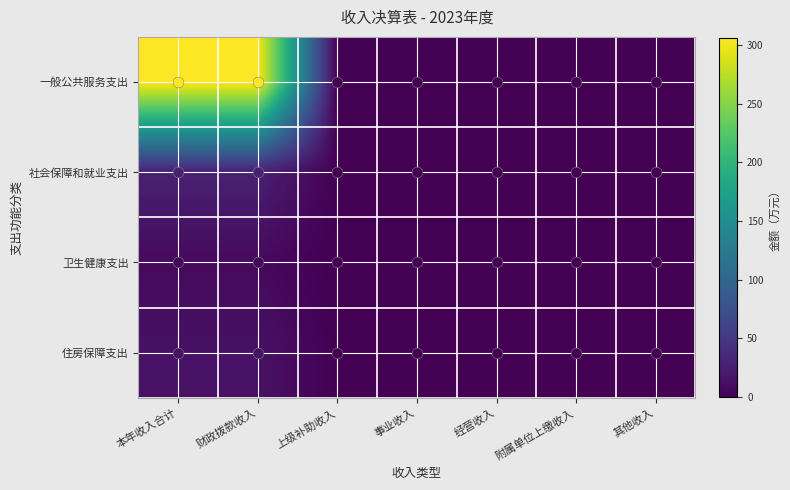

How many distinct data groups are displayed?

4